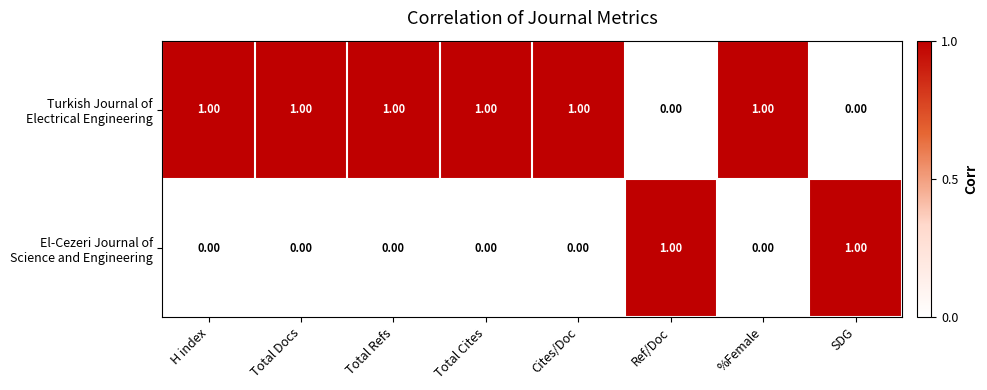

At how many categories does at least one series exceed 0?

8